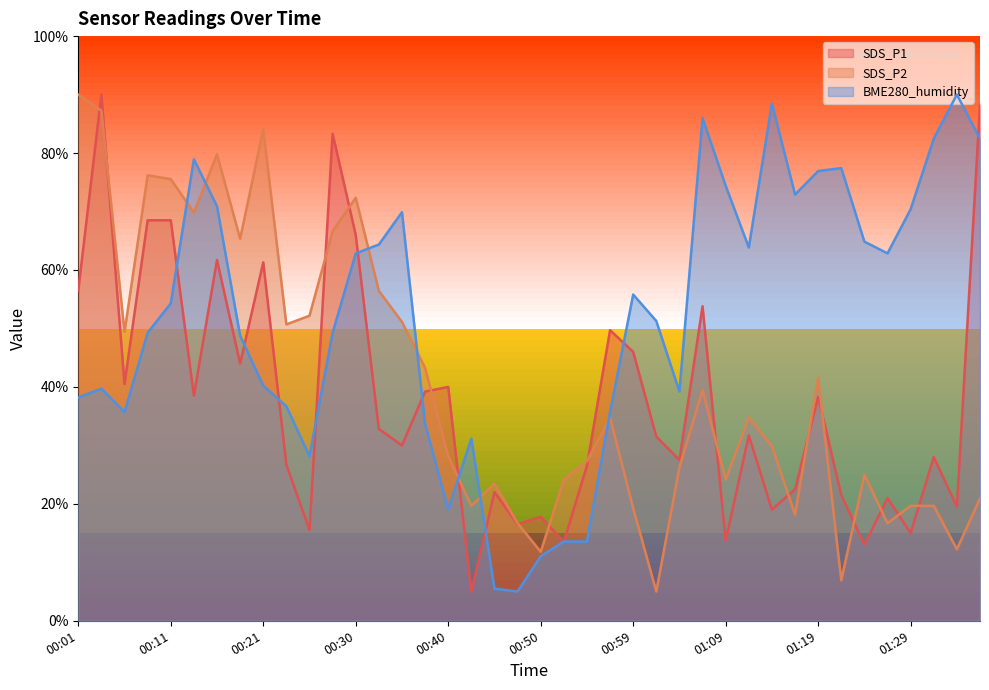

Which category has the lowest value in the SDS_P2 series?

01:02